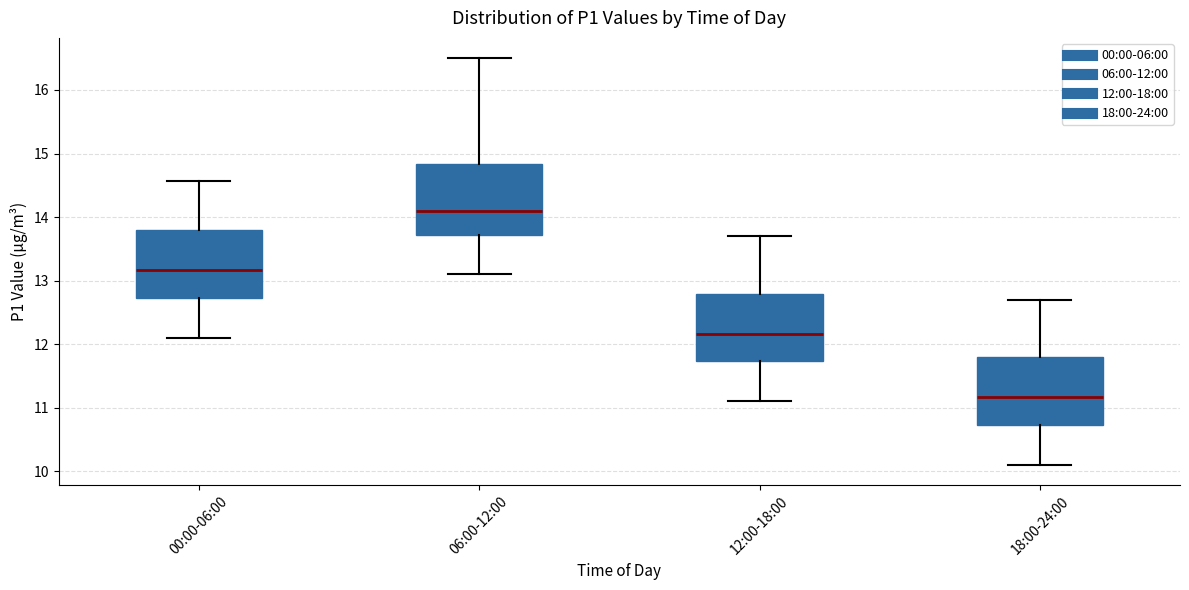

Where is the lower edge of the box for 12:00-18:00 on the y-axis? The values are not printed on the chart, so give them approximately, as read against the axis.

11.7